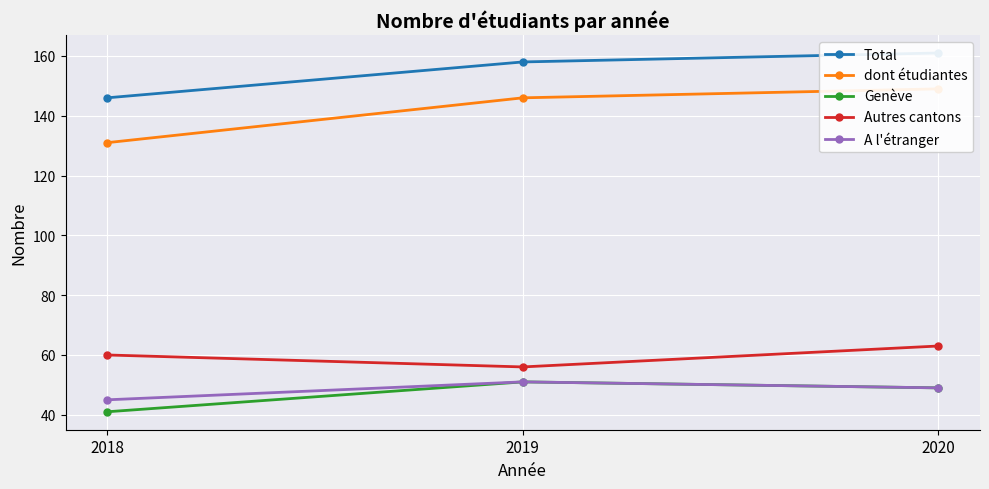

At which category is the sum across all series the highest?

2020